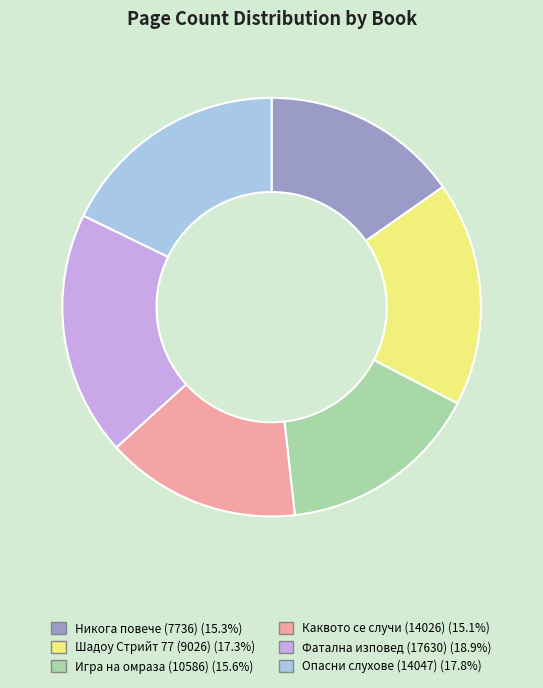

Is it true that Шадоу Стрийт 77 (9026) is 17% of the pie?

True